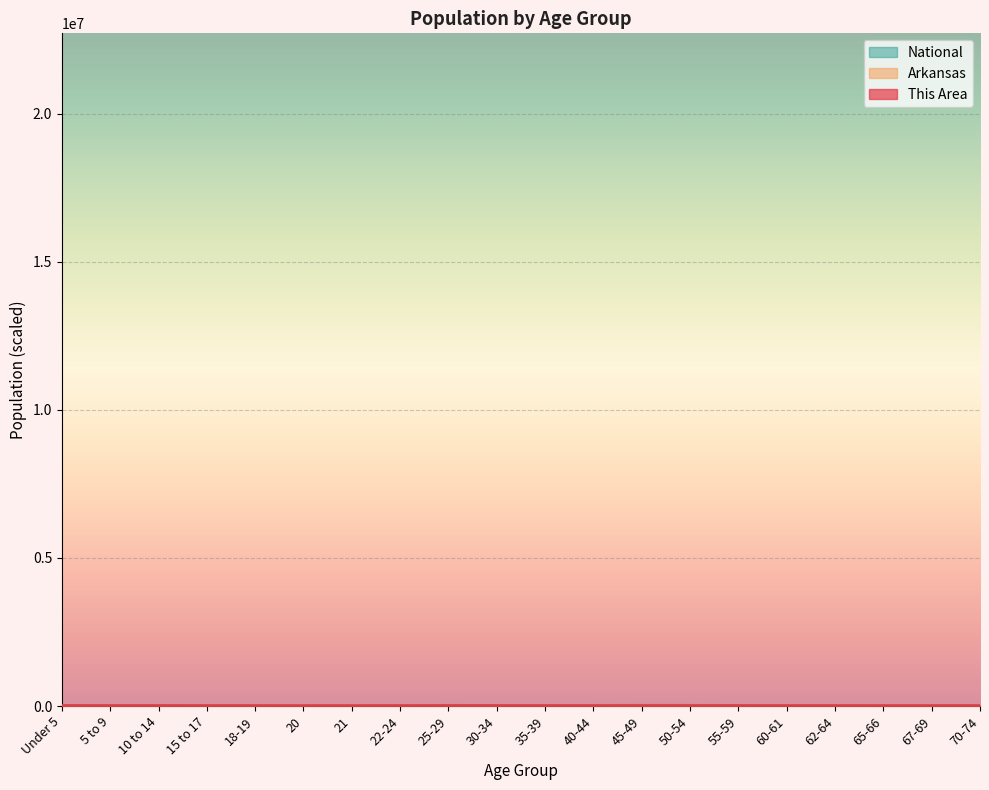

At which category does the chart reach its minimum across all series?

21